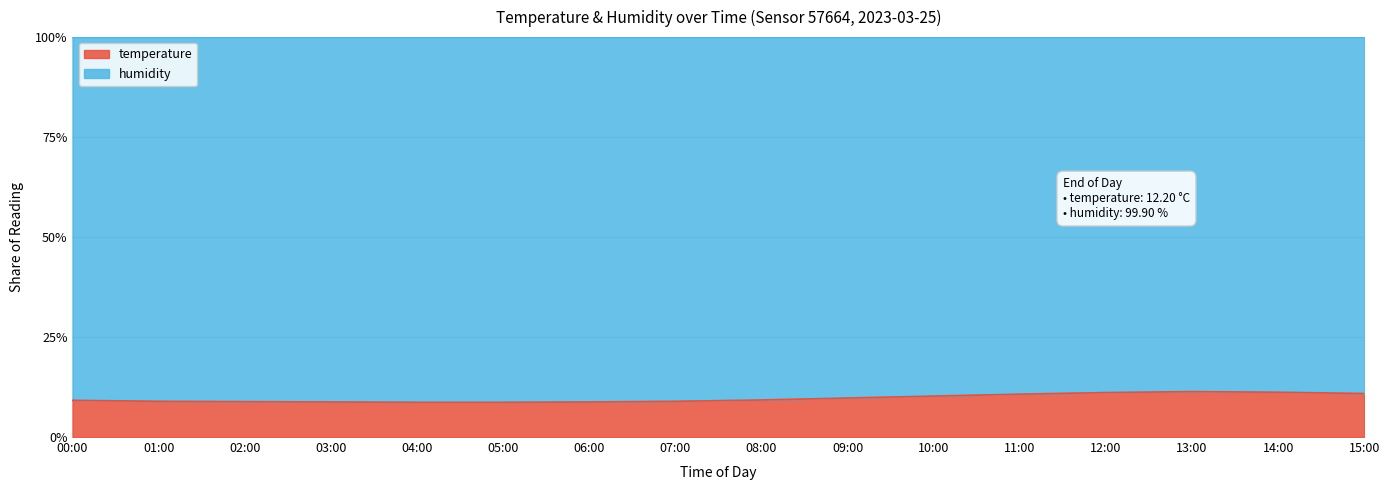

What is the difference between the maximum and minimum values?

2.7